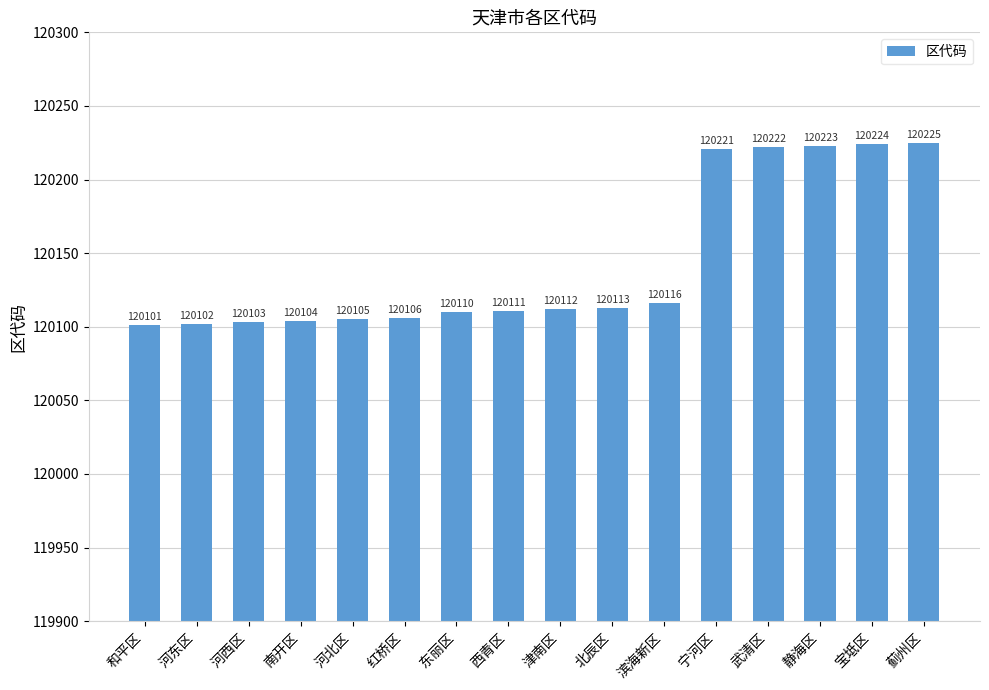

Rank the categories by value from highest to lowest.

蓟州区, 宝坻区, 静海区, 武清区, 宁河区, 滨海新区, 北辰区, 津南区, 西青区, 东丽区, 红桥区, 河北区, 南开区, 河西区, 河东区, 和平区